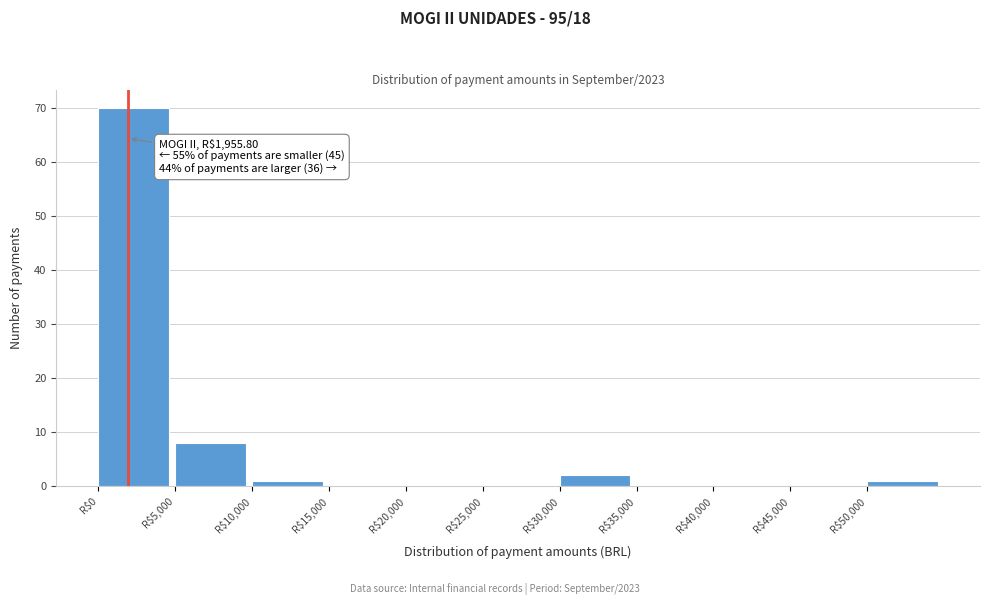

Over which range of the x-axis is the bar tallest?

0 to 5000